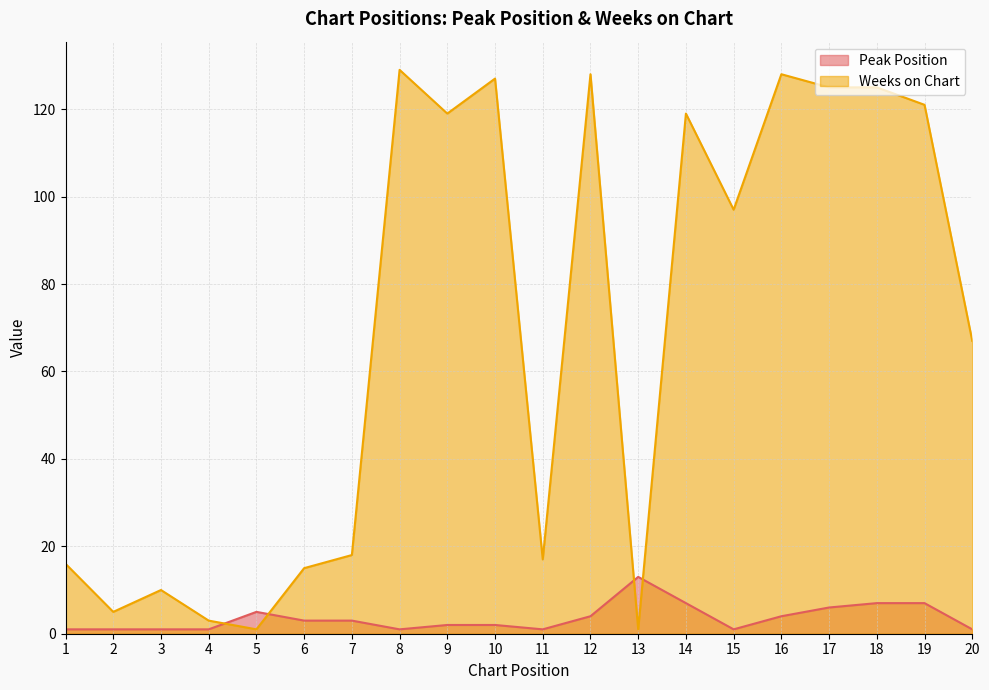

Reading left to right, transcribe all the data shown in this chart.

Peak Position: 1	1	1	1	5	3	3	1	2	2	1	4	13	7	1	4	6	7	7	1
Weeks on Chart: 16	5	10	3	1	15	18	129	119	127	17	128	1	119	97	128	125	125	121	67